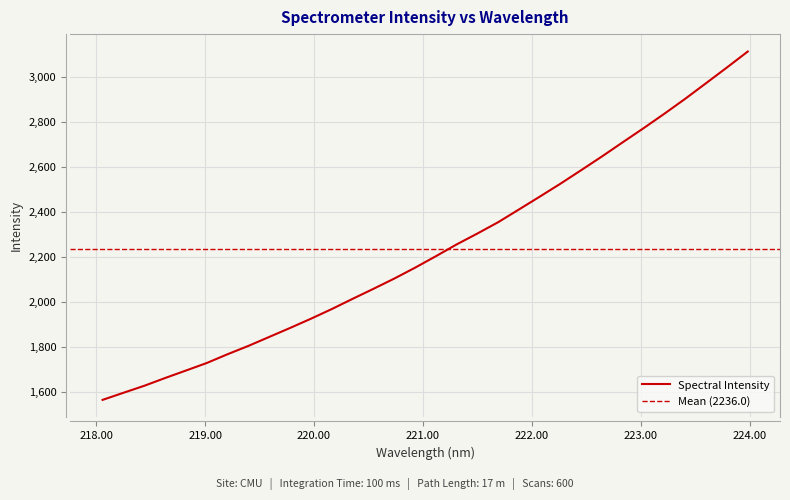

What is the change in value from 219.3979 to 219.7801?

+79.6